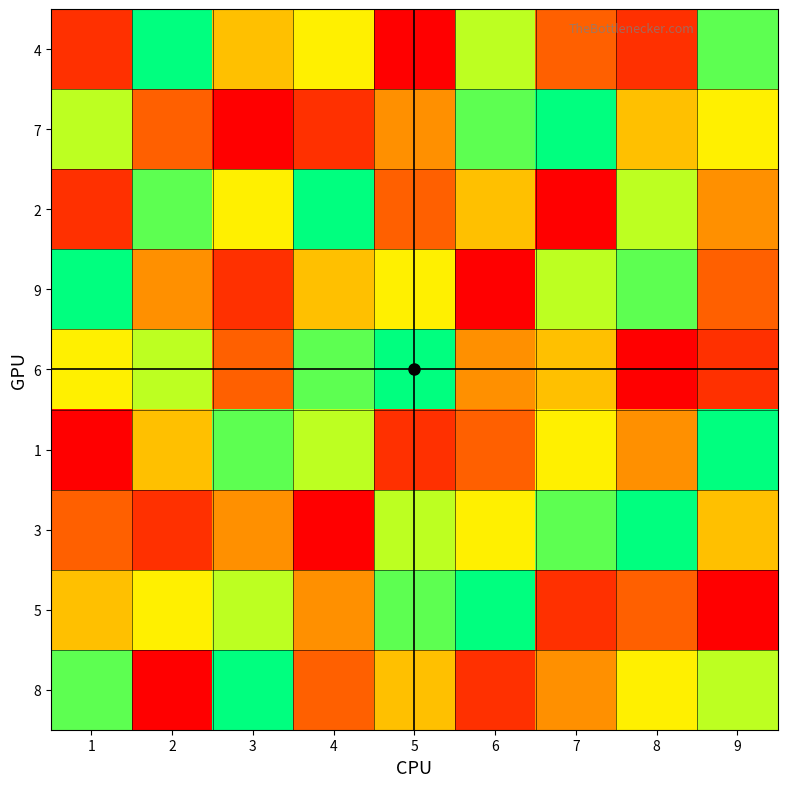

Which category has the highest value across all series?

2